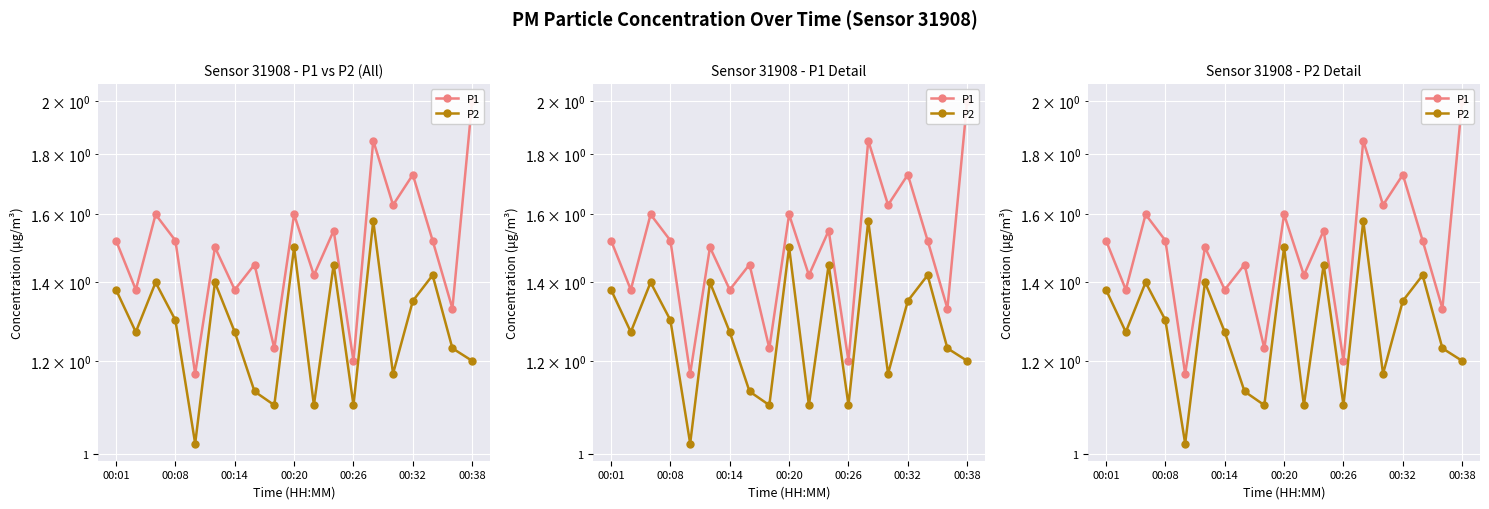

What value does the P1 series have at 00:26?

1.2